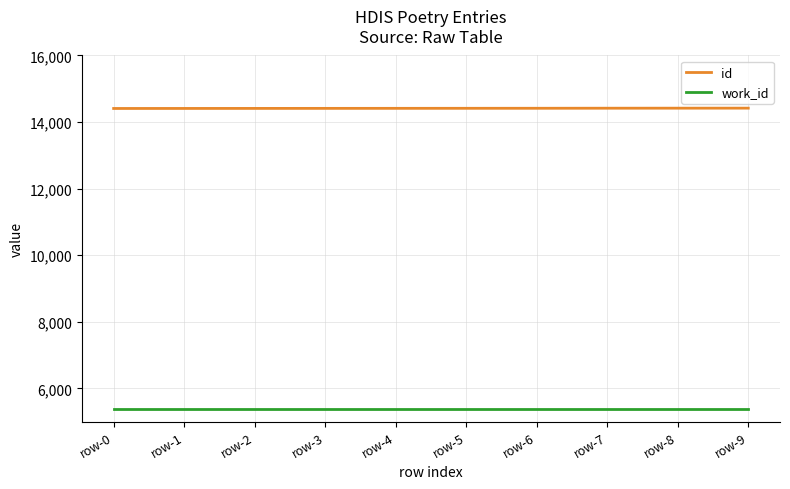

What is the lowest value of the id series?

14408